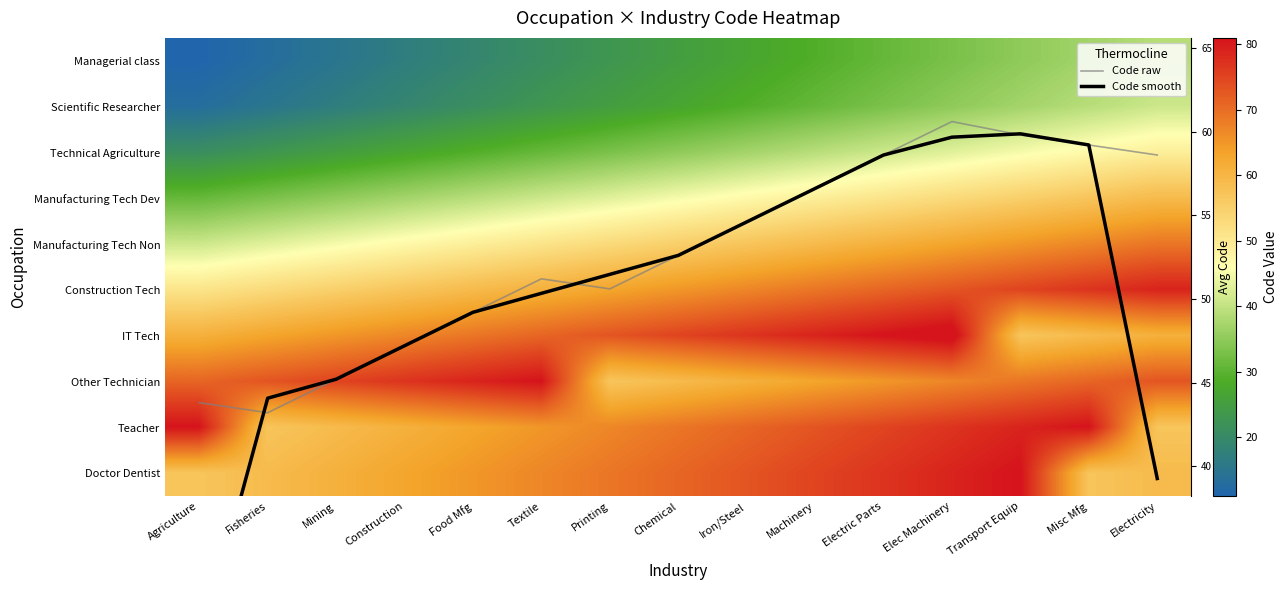

Where is Scientific Researcher nearest to the value 27?

Chemical